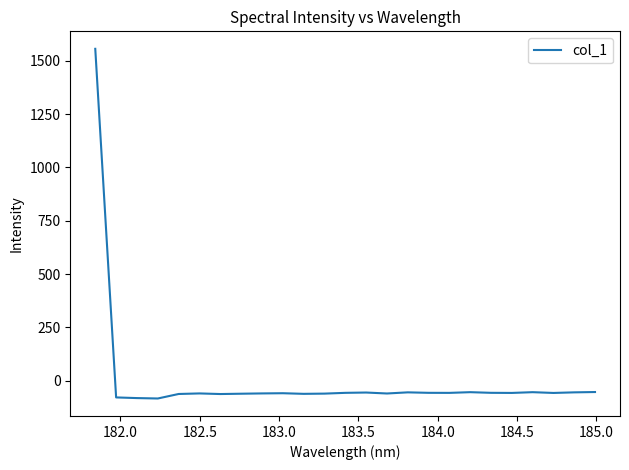

What is the smallest value displayed?

-84.2